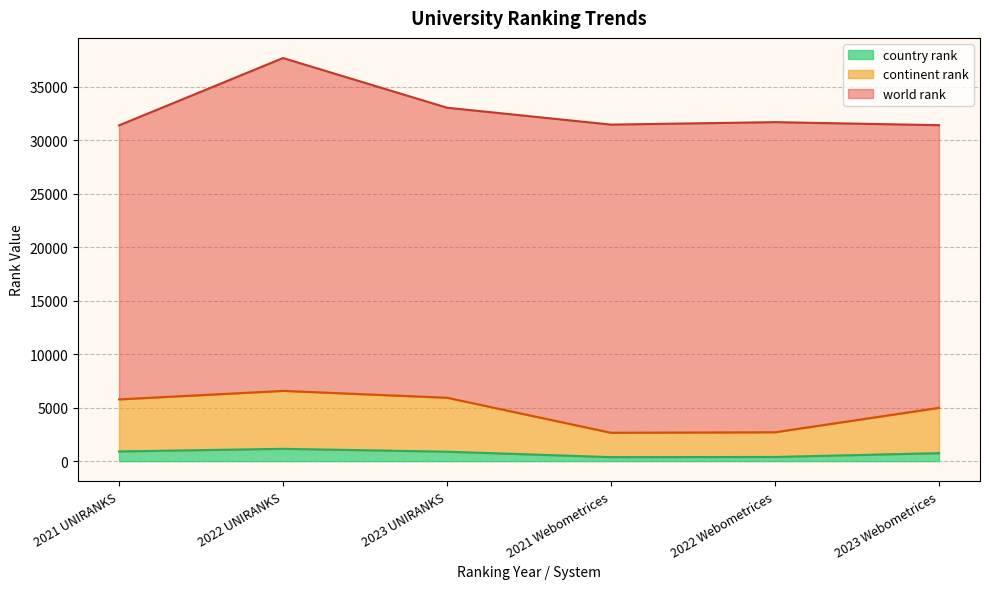

At which category is the sum across all series the highest?

2022 UNIRANKS